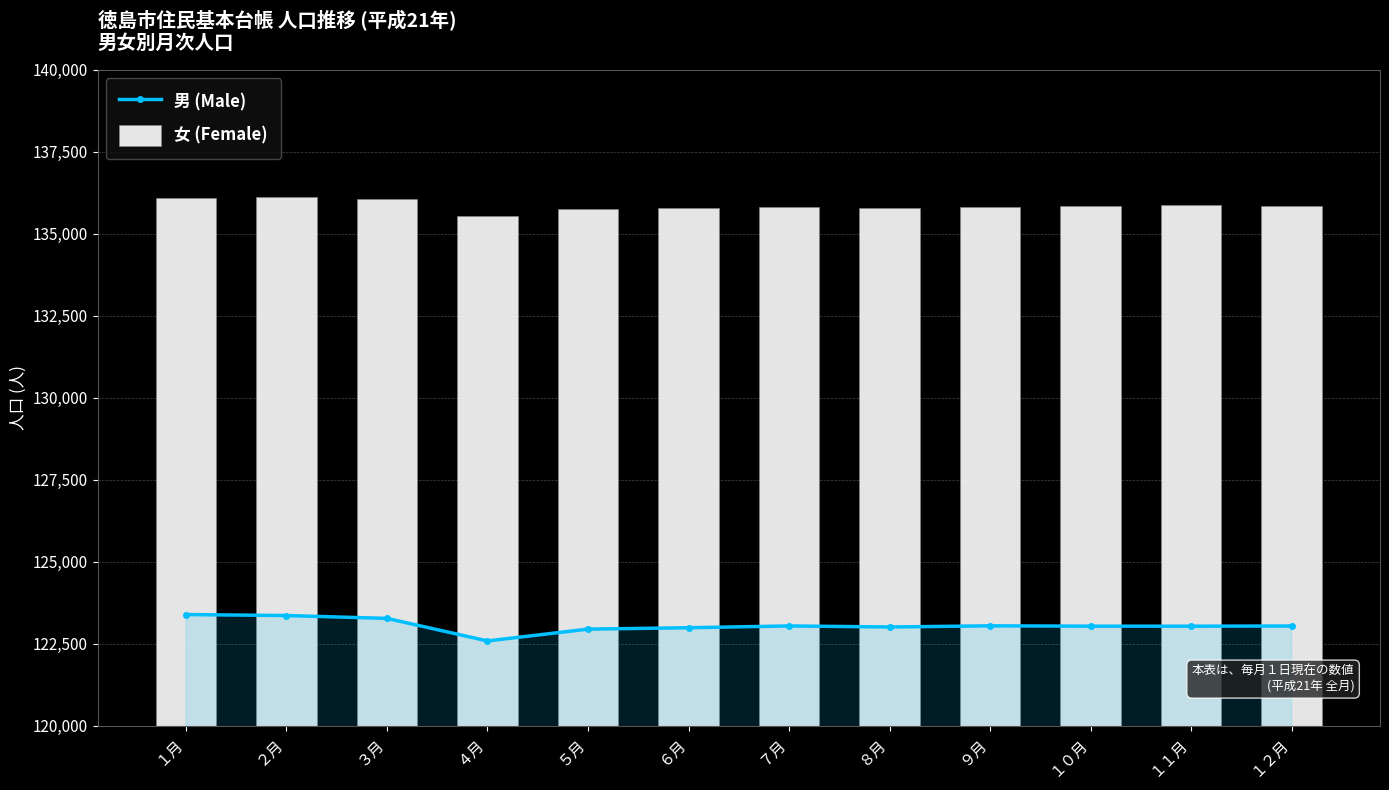

Which has a higher value, １０月 or ３月?

３月